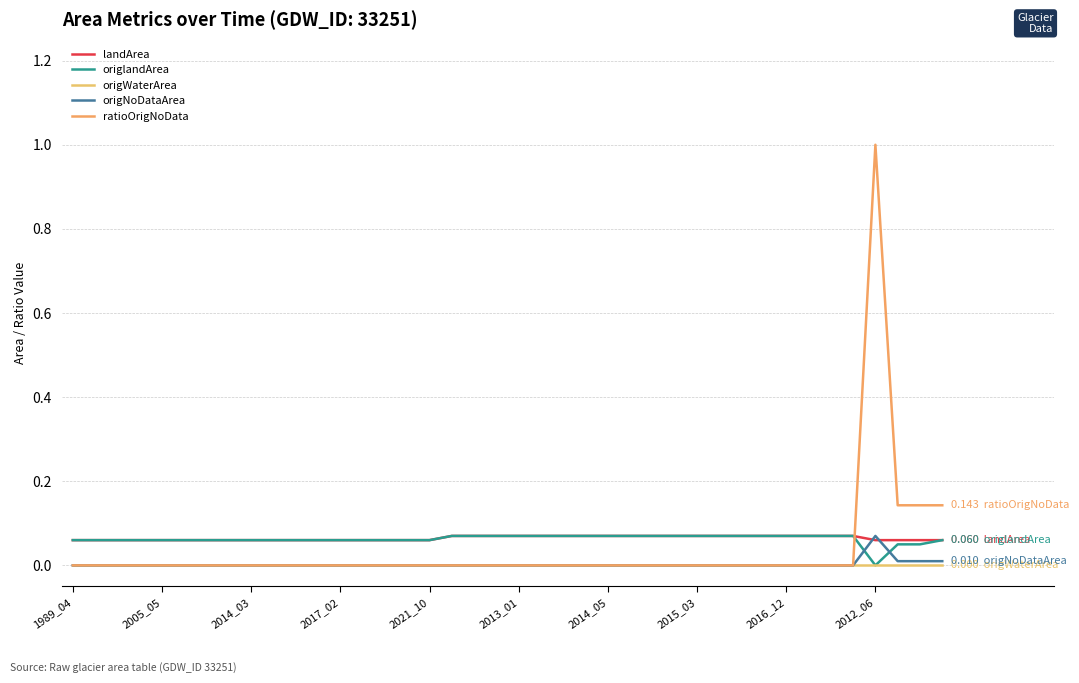

At which label does landArea reach its minimum?

1989_04